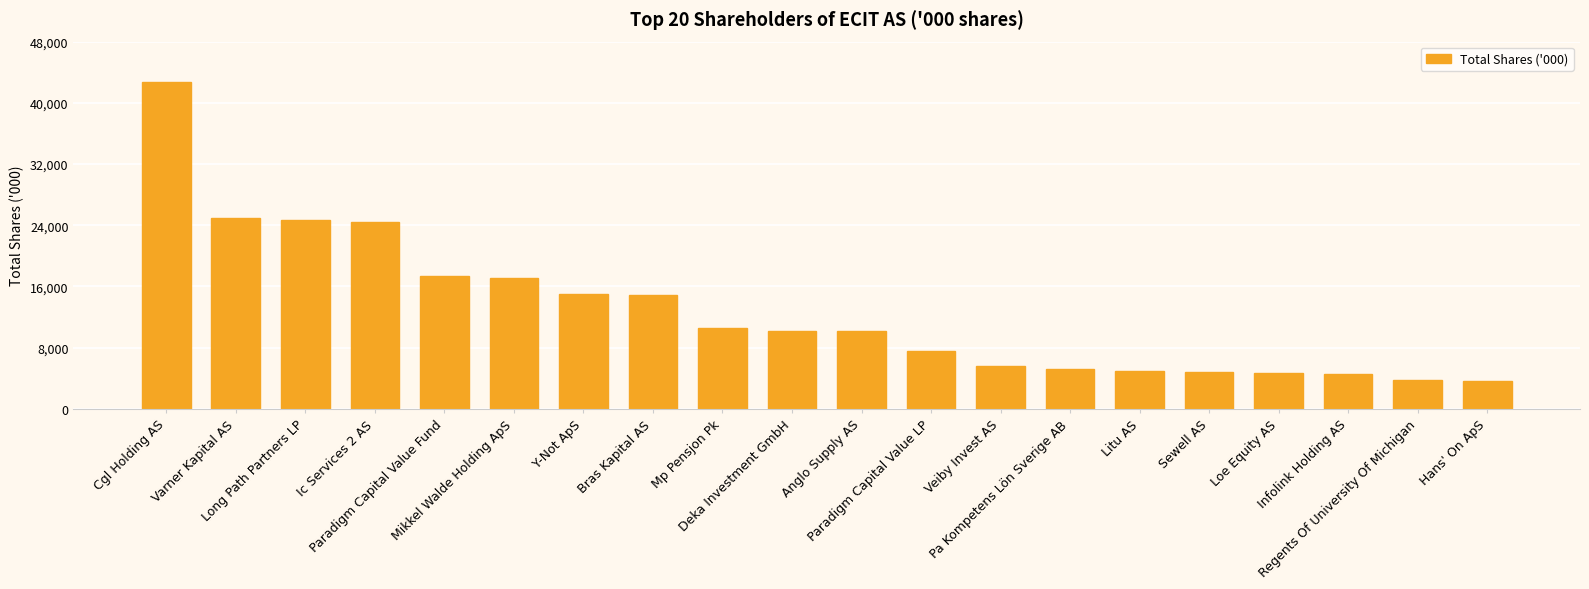

How many bars are there in total?

20